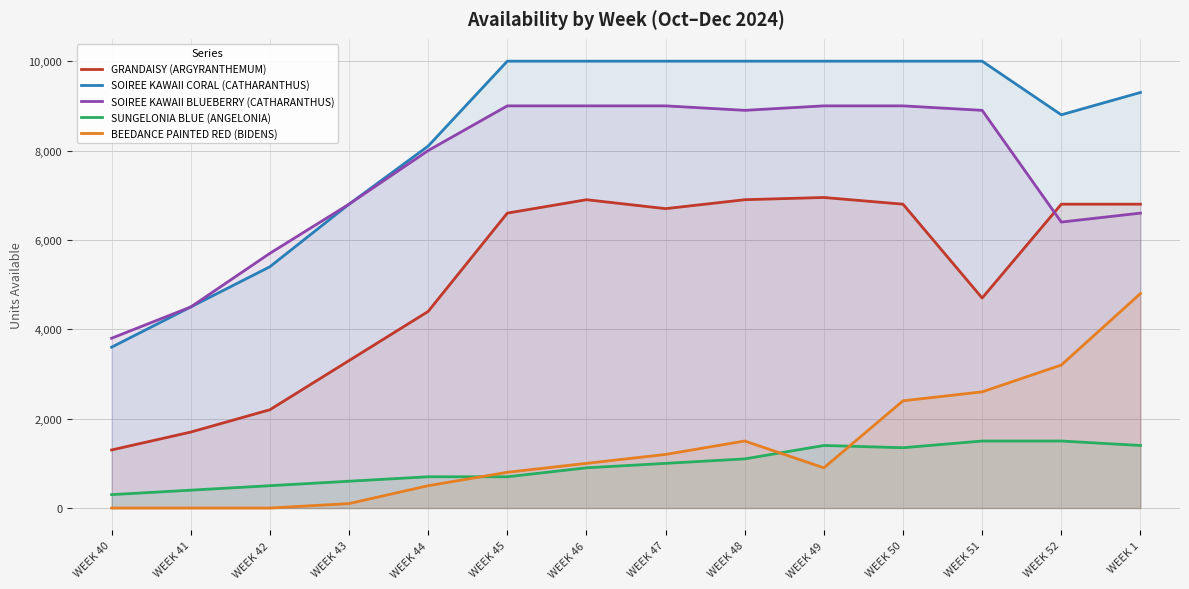

True or false: GRANDAISY (ARGYRANTHEMUM) has a value of 9285 at WEEK 50.

False